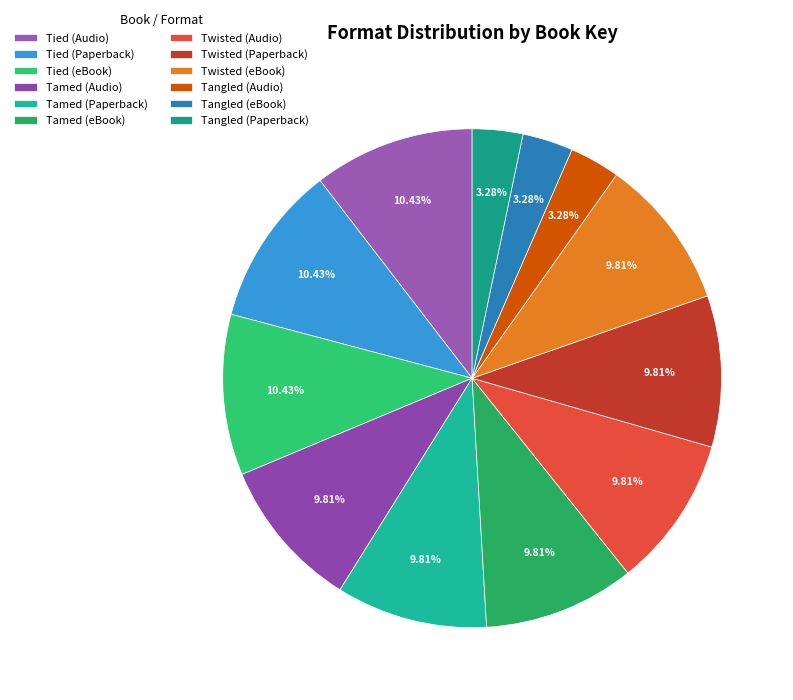

What percentage is NOT represented by Tamed (Audio)?

90.2%